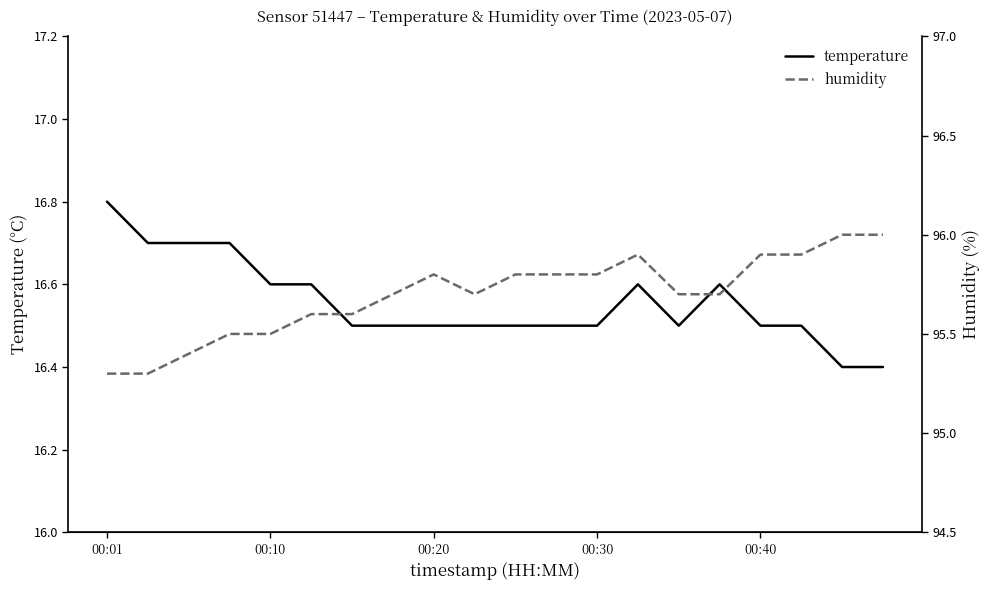

Between 15 and 13, which is larger?

15